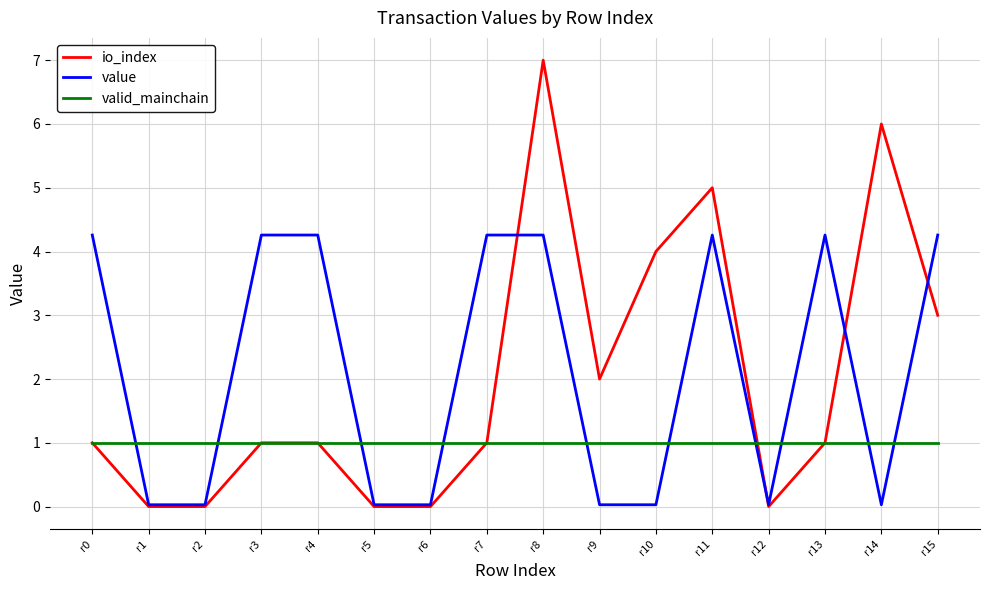

Which series has the largest range (max minus min)?

io_index